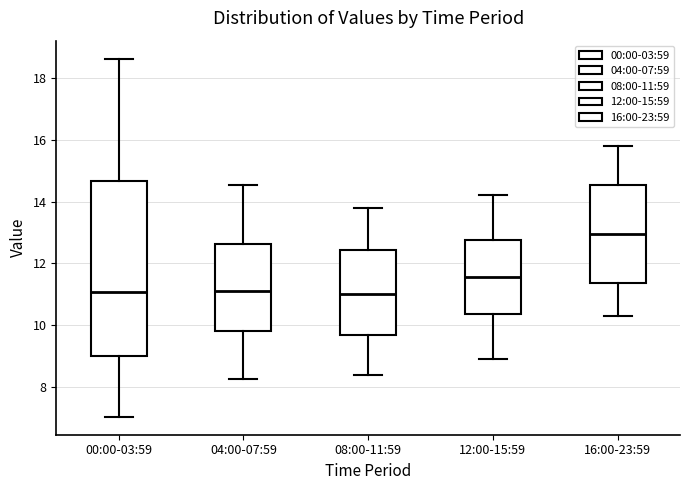

Reading left to right, read every box against the y-axis: the position of its median line, the range the box covers, and the ends of its whiskers. The values are not printed on the chart, so give them approximately, as read against the axis.

00:00-03:59: median 11.0, box 9.0 to 14.6, whiskers 7.0 to 18.6
04:00-07:59: median 11.2, box 9.8 to 12.6, whiskers 8.2 to 14.6
08:00-11:59: median 11.0, box 9.6 to 12.4, whiskers 8.4 to 13.8
12:00-15:59: median 11.6, box 10.4 to 12.8, whiskers 9.0 to 14.2
16:00-23:59: median 13.0, box 11.4 to 14.6, whiskers 10.4 to 15.8